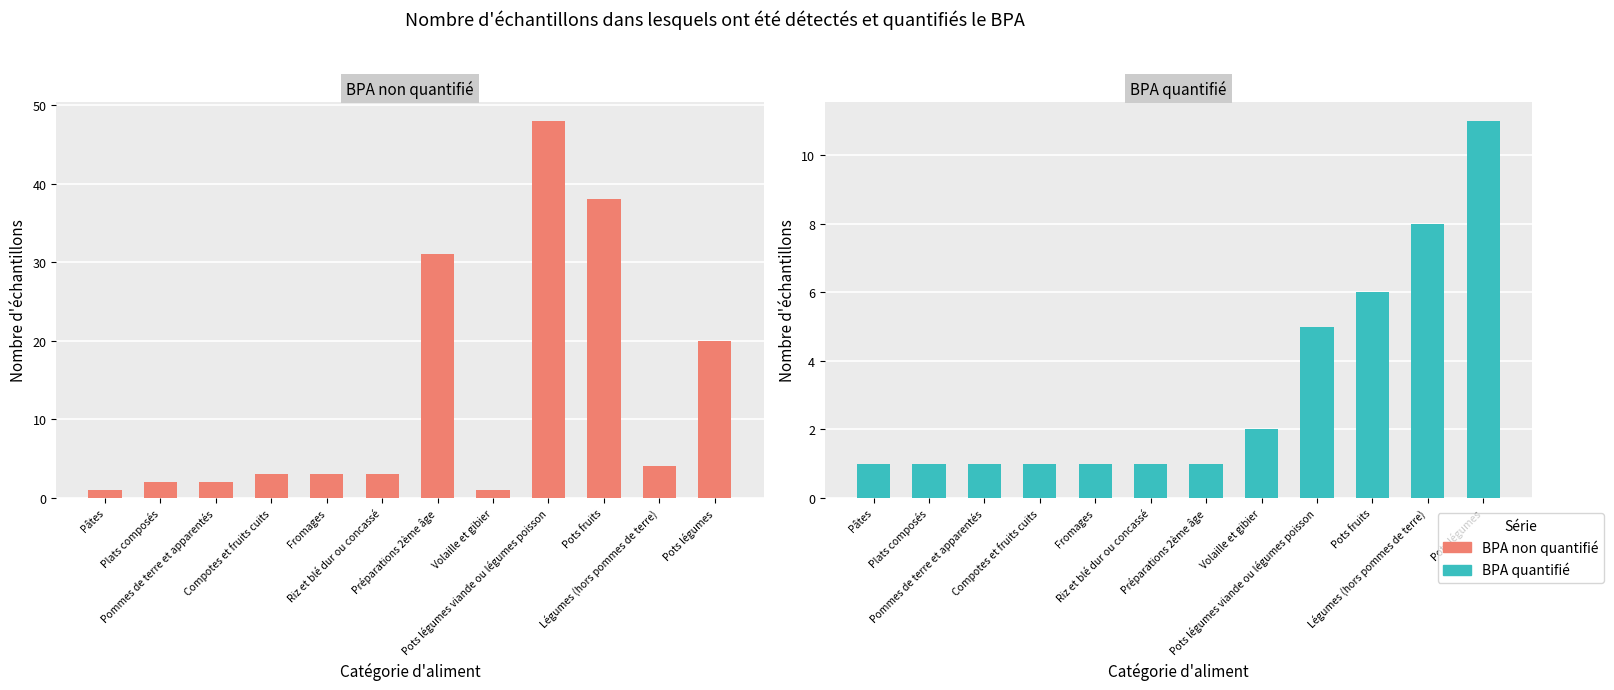

Which series has the largest total across all categories?

BPA non quantifié